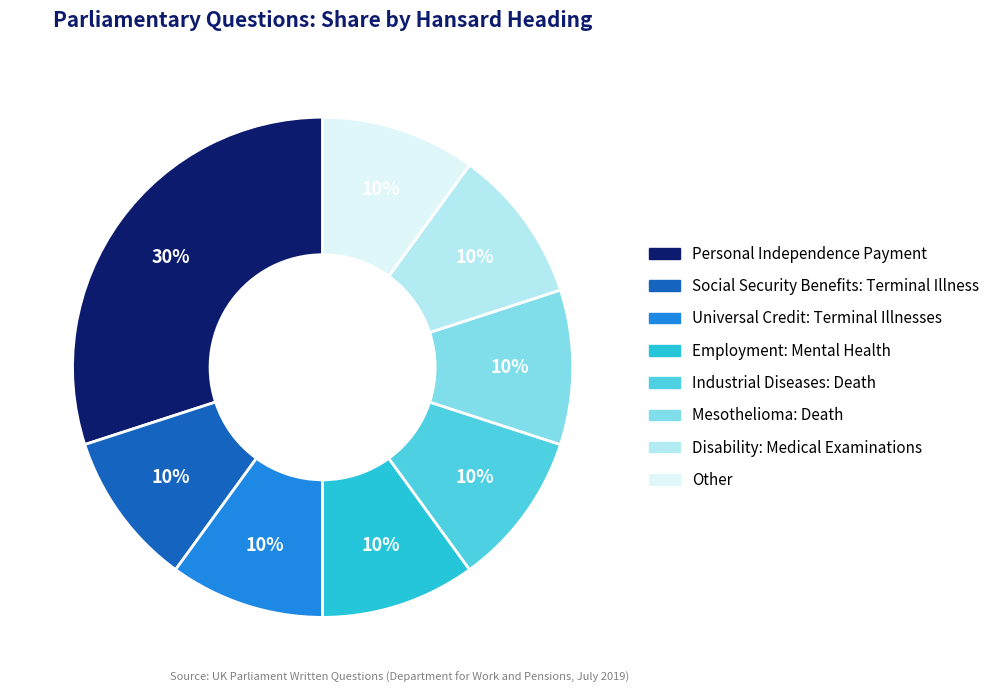

To the nearest percent, what is the average slice percentage?

12%